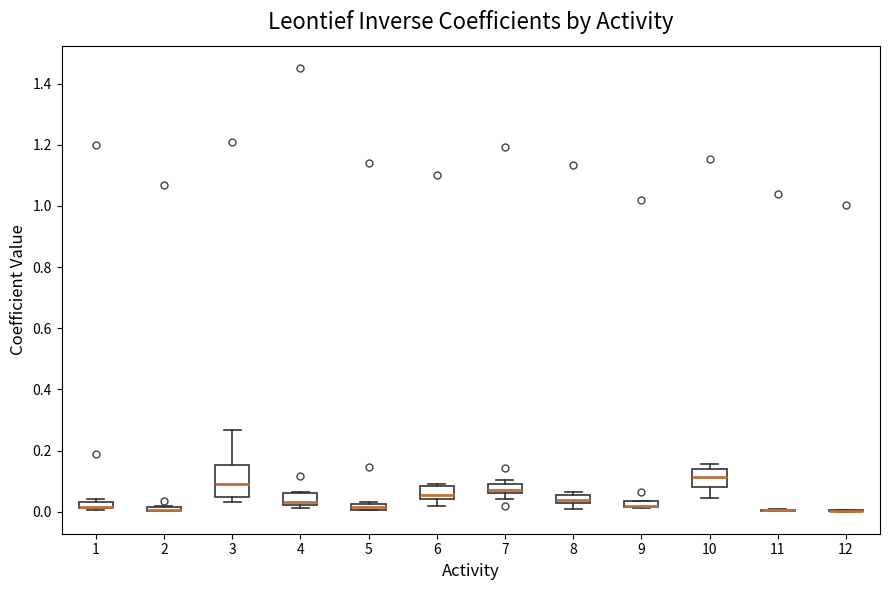

Where is the upper edge of the box at x = 4 on the y-axis? The values are not printed on the chart, so give them approximately, as read against the axis.

0.06